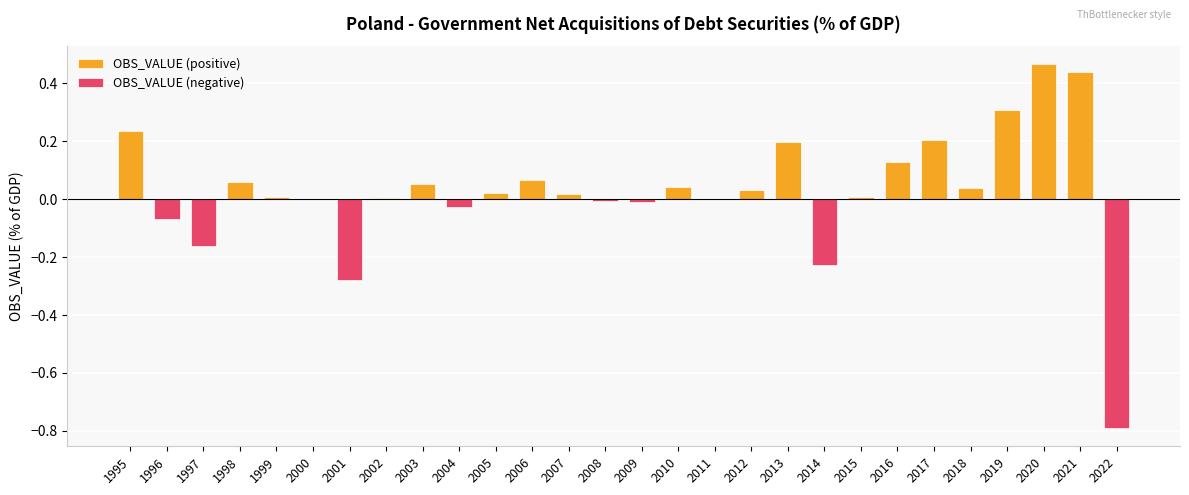

Are the bars grouped side by side (vs. stacked)?

No